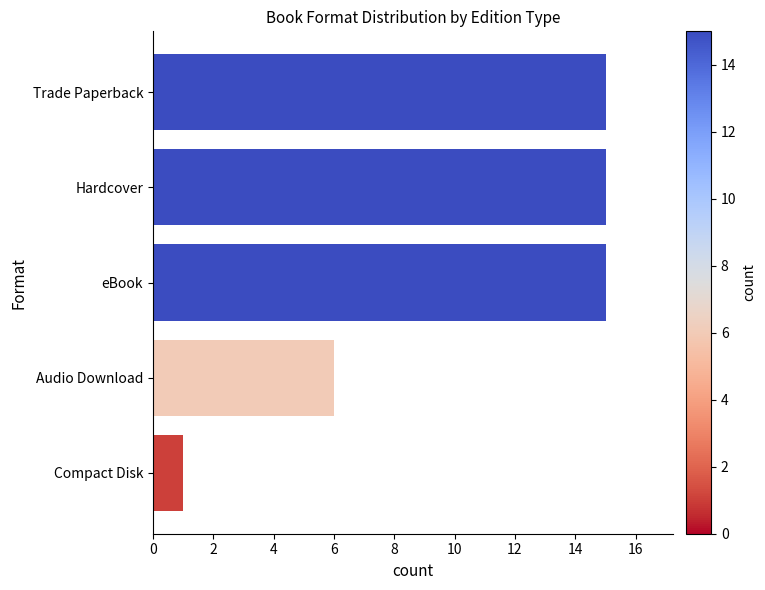

What is the change in value from Hardcover to Audio Download?

-9